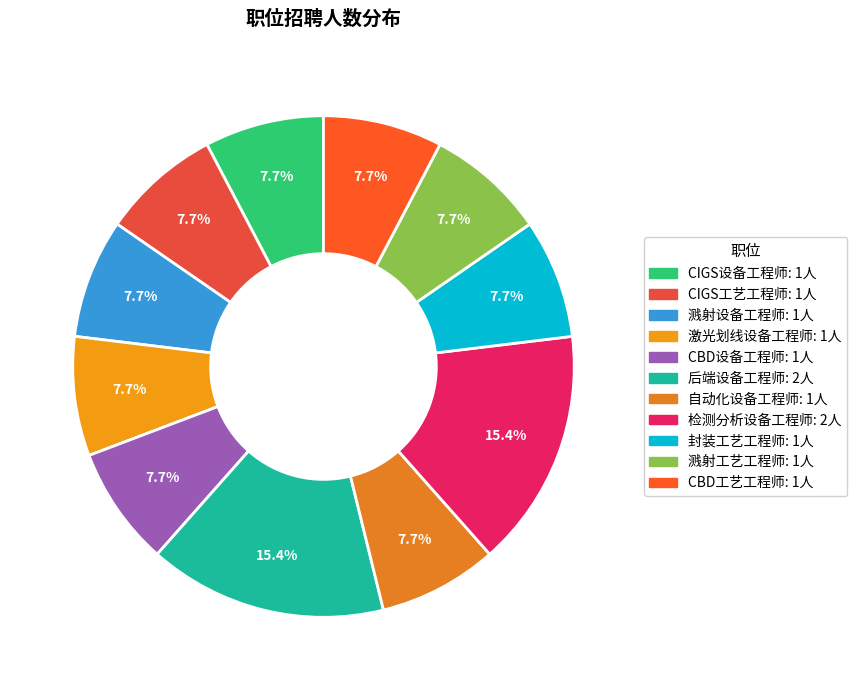

Does any single category account for the majority?

No